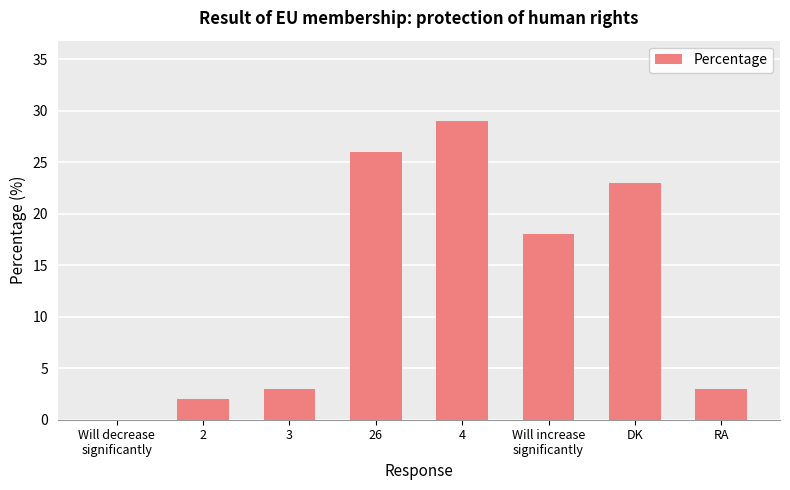

Are the bars horizontal?

No